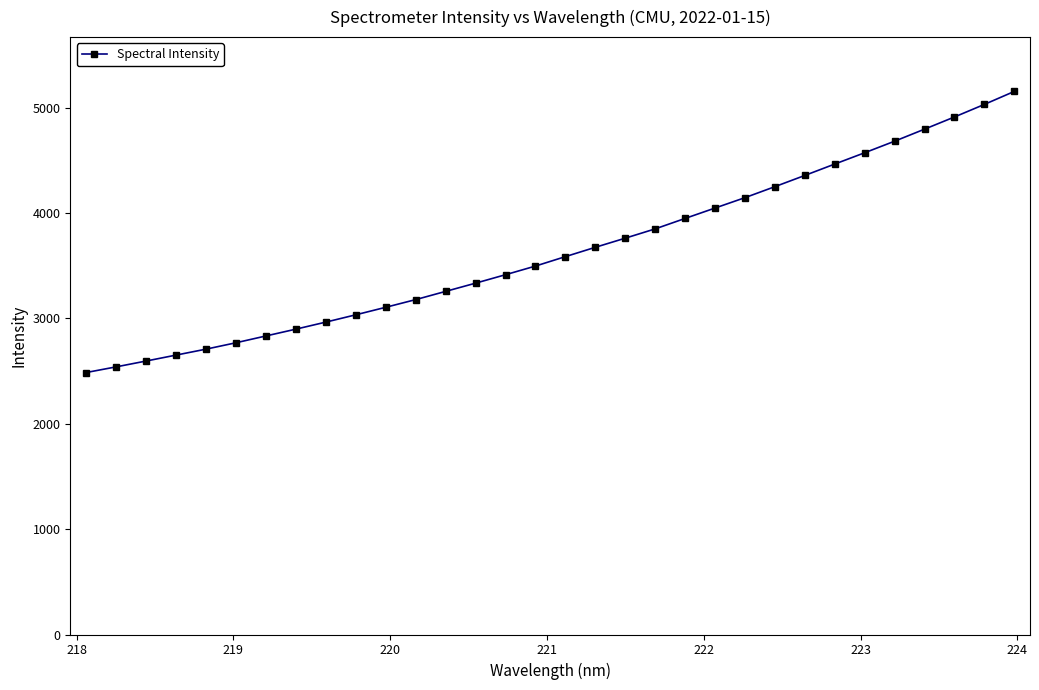

How many lines are shown in the chart?

1